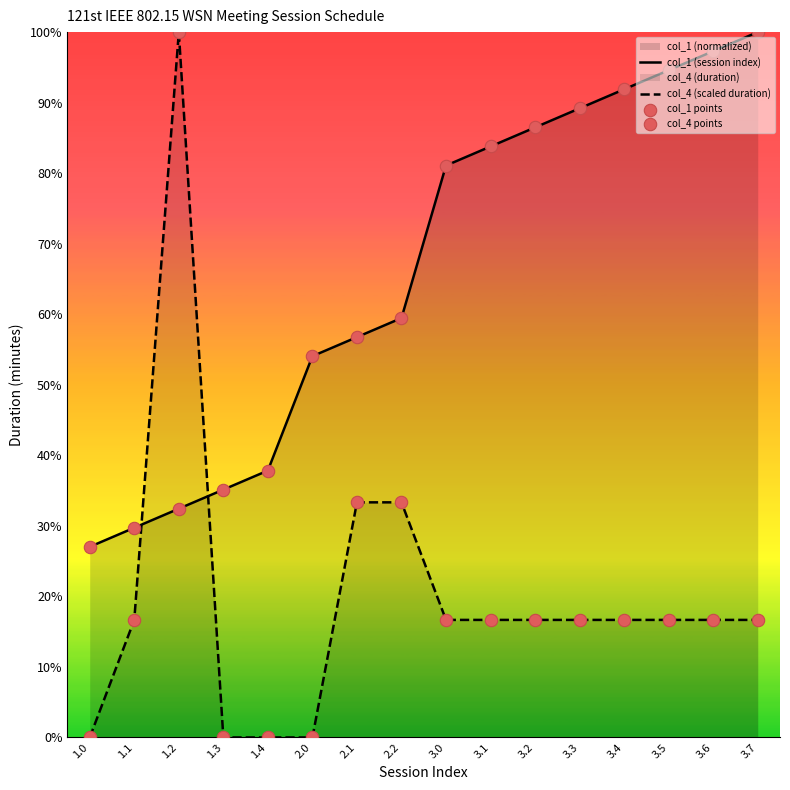

Which series has the largest total across all categories?

col_1 (session index)